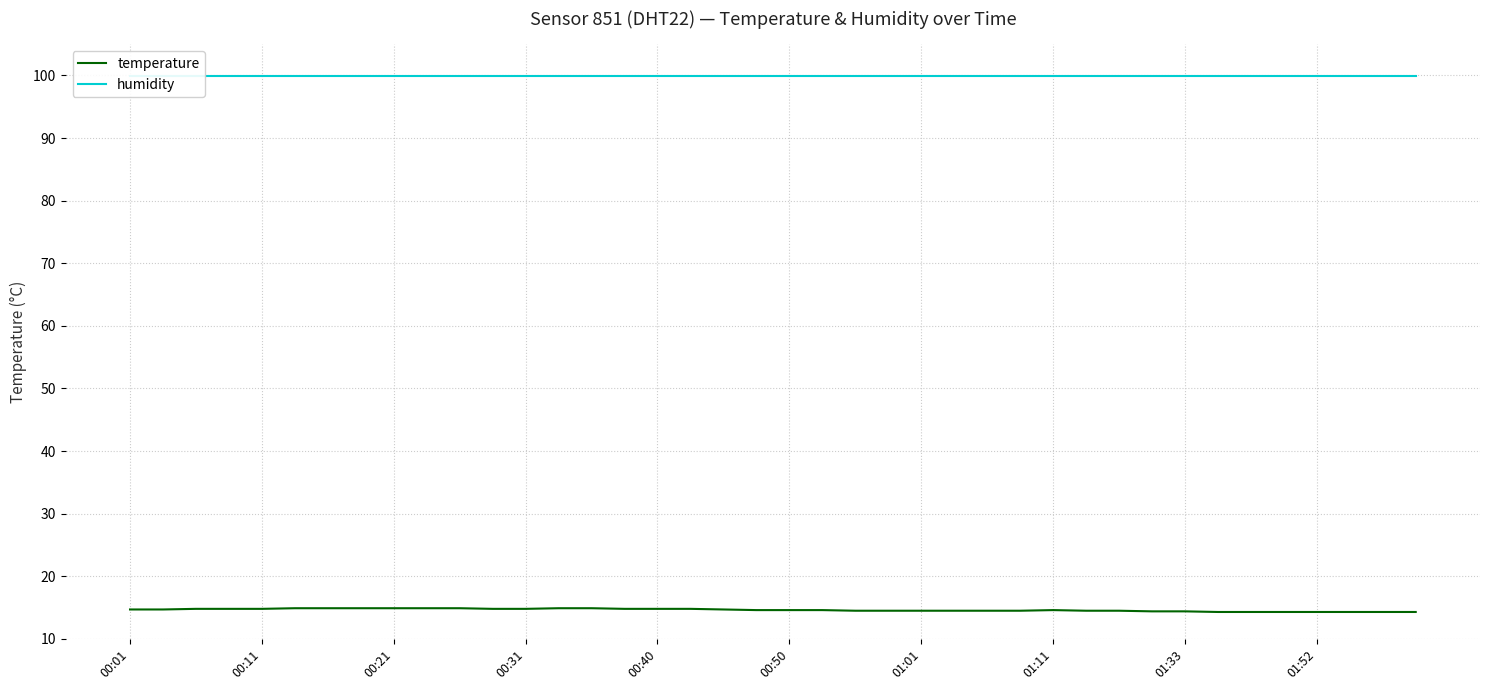

True or false: temperature and humidity intersect in this chart.

False